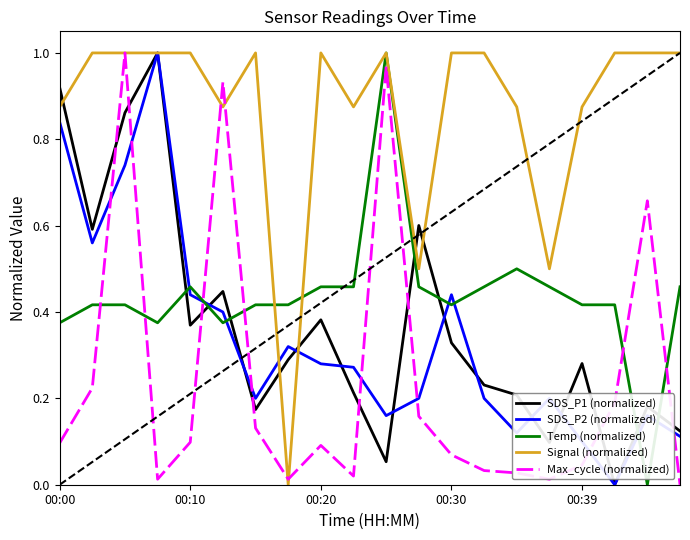

Which series has the largest total across all categories?

Signal (normalized)